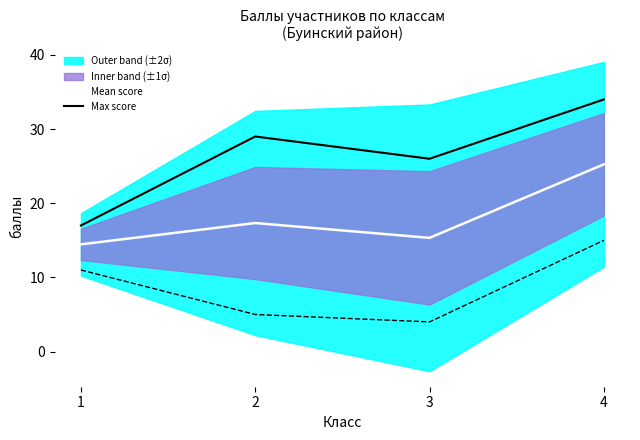

What is the spread (max minus min) of values at 1?

2.5